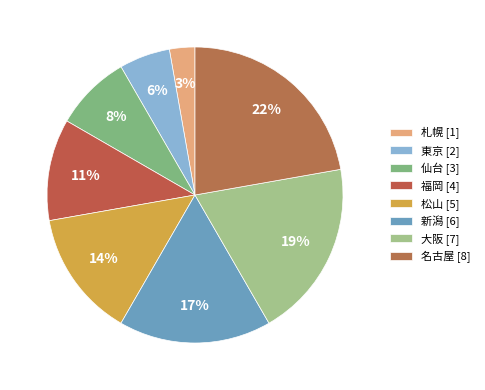

To the nearest percent, what is the difference between the 大阪 and 仙台 slice percentages?

11%